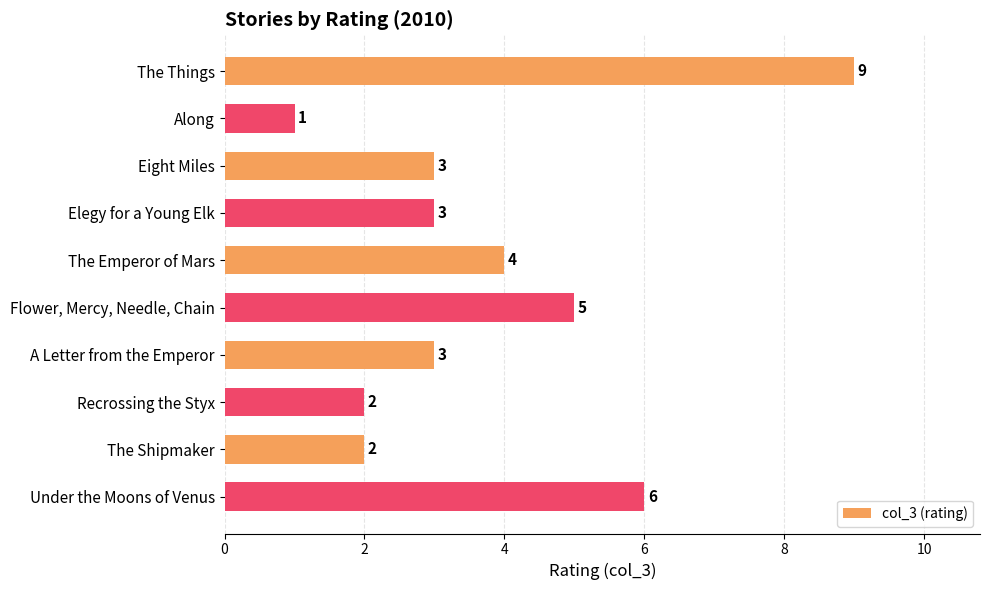

Reading bottom to top, transcribe all the data shown in this chart.

6	2	2	3	5	4	3	3	1	9